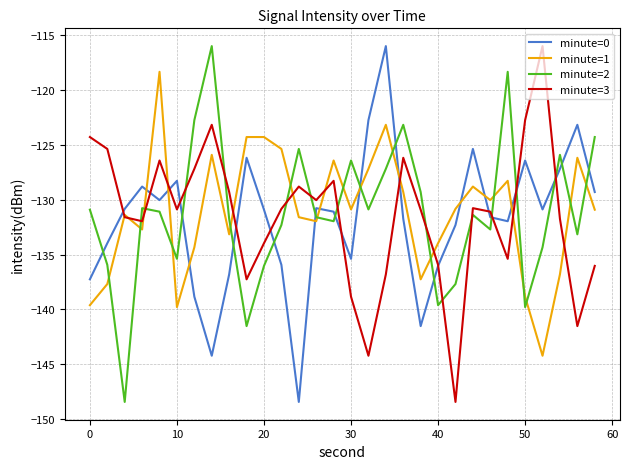

How many lines are shown in the chart?

4